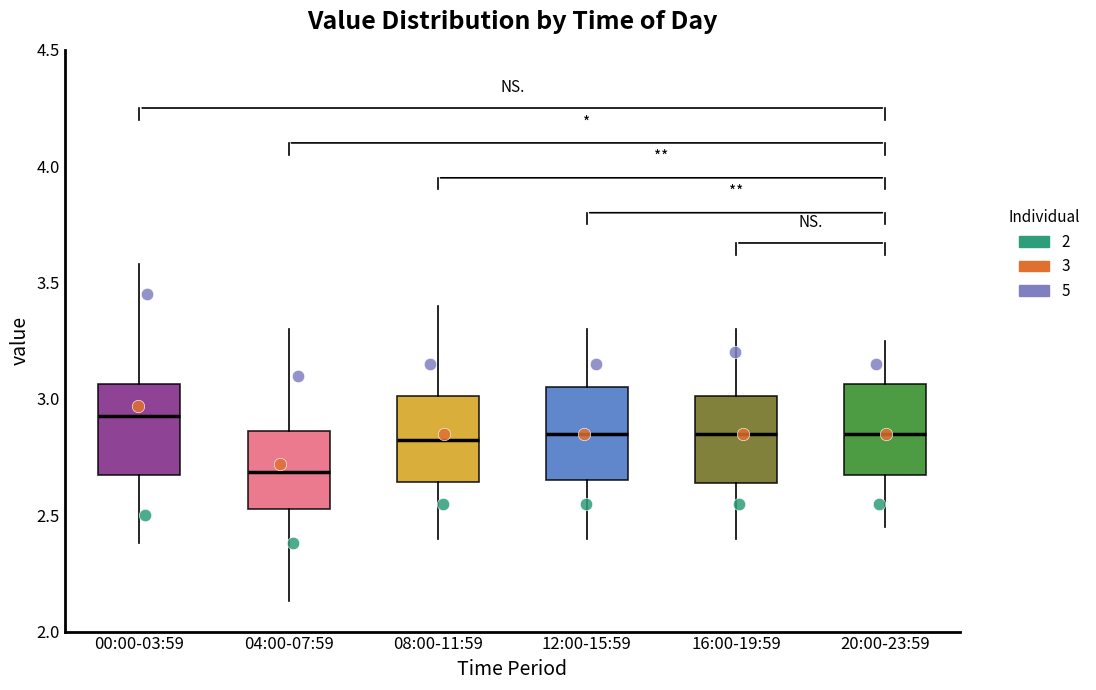

Reading left to right, read every box against the y-axis: the position of its median line, the range the box covers, and the ends of its whiskers. The values are not printed on the chart, so give them approximately, as read against the axis.

00:00-03:59: median 2.95, box 2.70 to 3.05, whiskers 2.40 to 3.60
04:00-07:59: median 2.70, box 2.55 to 2.85, whiskers 2.15 to 3.30
08:00-11:59: median 2.85, box 2.65 to 3.00, whiskers 2.40 to 3.40
12:00-15:59: median 2.85, box 2.65 to 3.05, whiskers 2.40 to 3.30
16:00-19:59: median 2.85, box 2.65 to 3.00, whiskers 2.40 to 3.30
20:00-23:59: median 2.85, box 2.65 to 3.05, whiskers 2.45 to 3.25